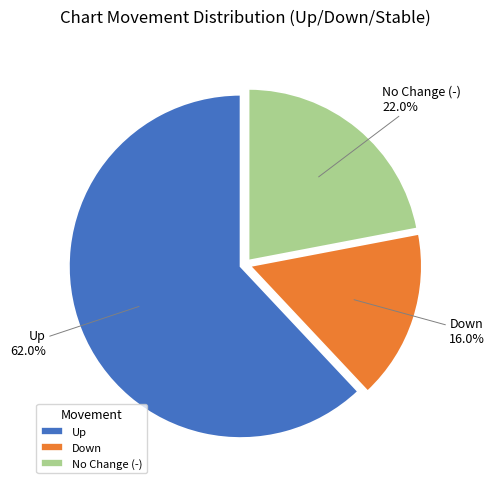

To the nearest percent, what is the difference between the largest and smallest slice percentages?

46%